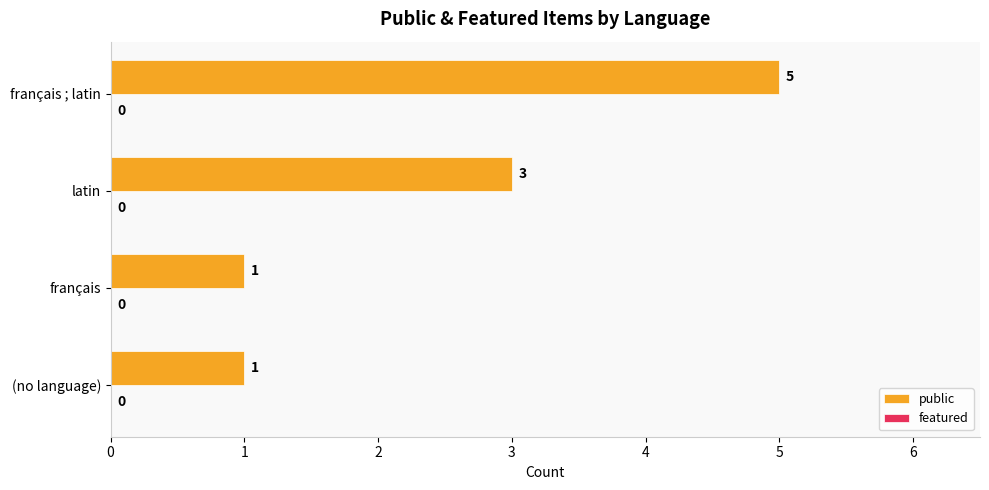

Reading top to bottom, extract all data points from this chart.

5	3	1	1